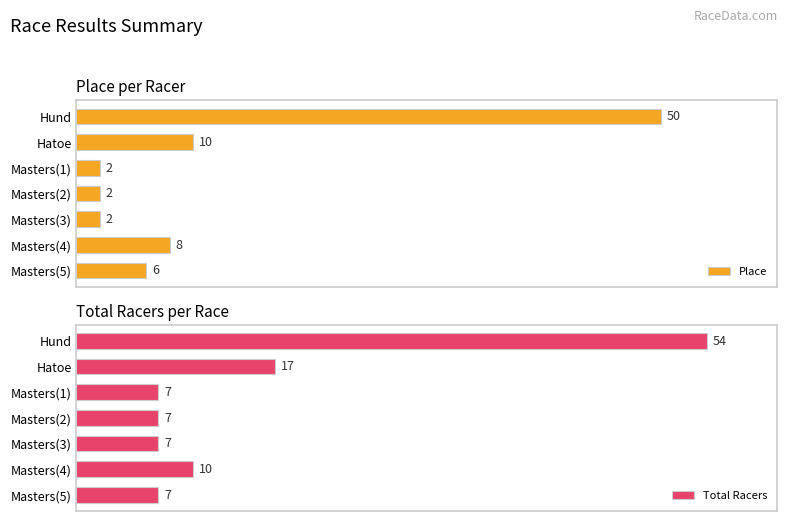

What is the sum of all Total Racers values?

109